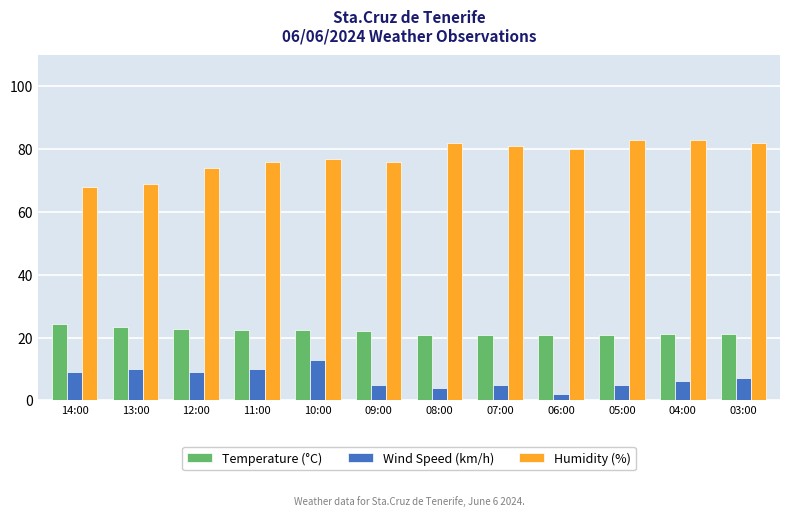

What is the spread (max minus min) of values at 14:00?

59.0